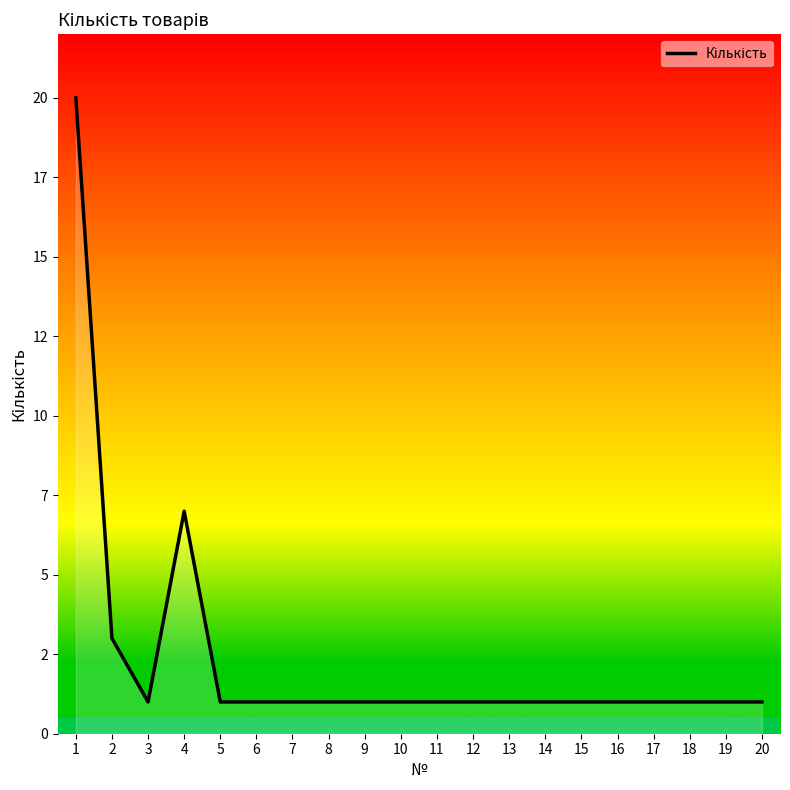

Does the chart have visible grid lines?

No